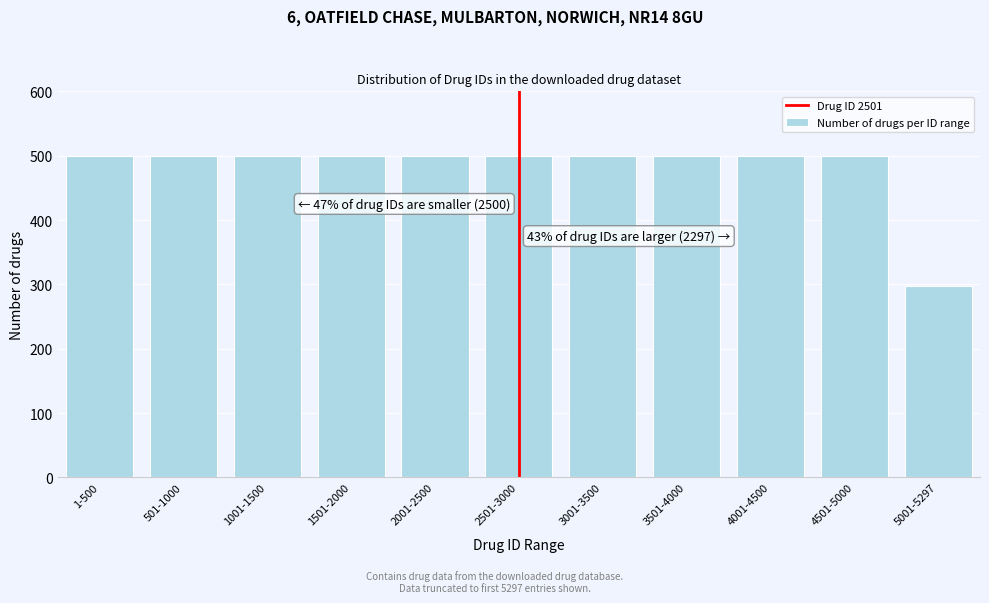

Reading left to right, transcribe all the data shown in this chart.

1-500=500	501-1000=500	1001-1500=500	1501-2000=500	2001-2500=500	2501-3000=500	3001-3500=500	3501-4000=500	4001-4500=500	4501-5000=500	5001-5297=297